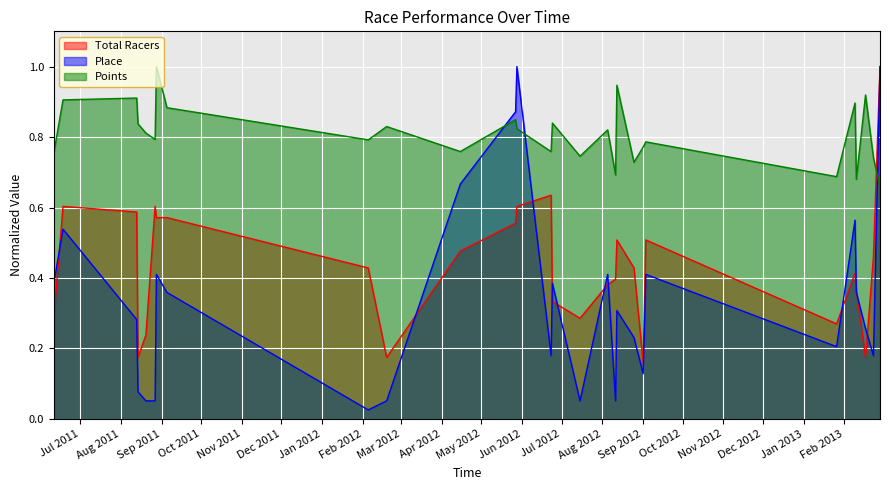

What is the value of the Points point at the 27th from the left?

0.7